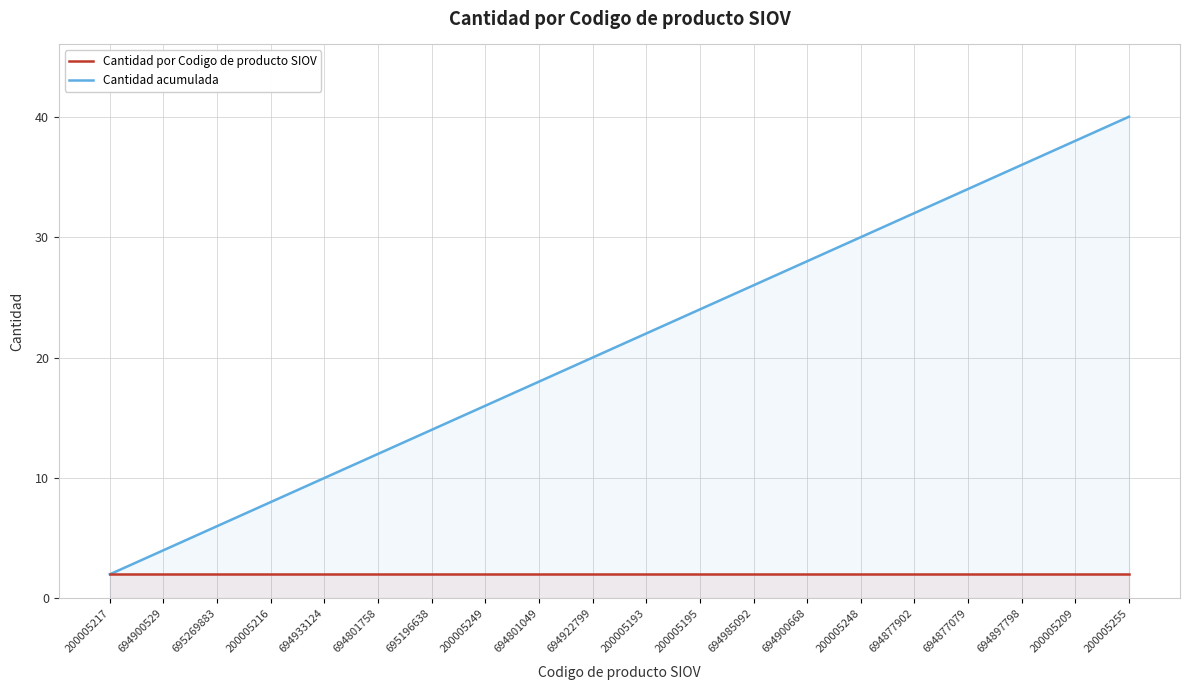

What are all the series names shown in the legend?

Cantidad por Codigo de producto SIOV, Cantidad acumulada